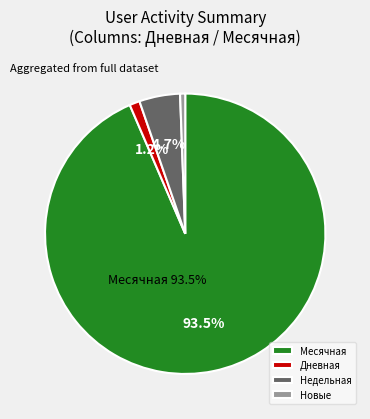

How many slices are in this pie chart?

4